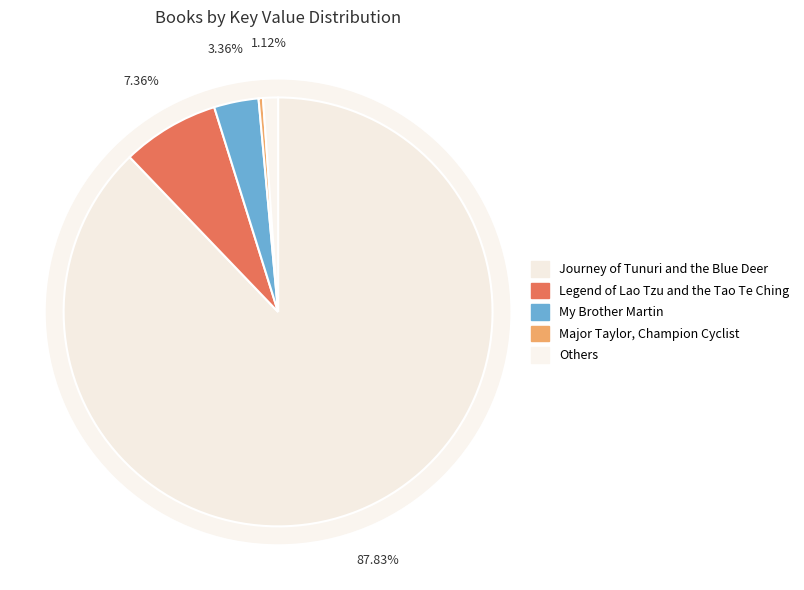

What is the largest slice in the pie chart?

Journey of Tunuri and the Blue Deer